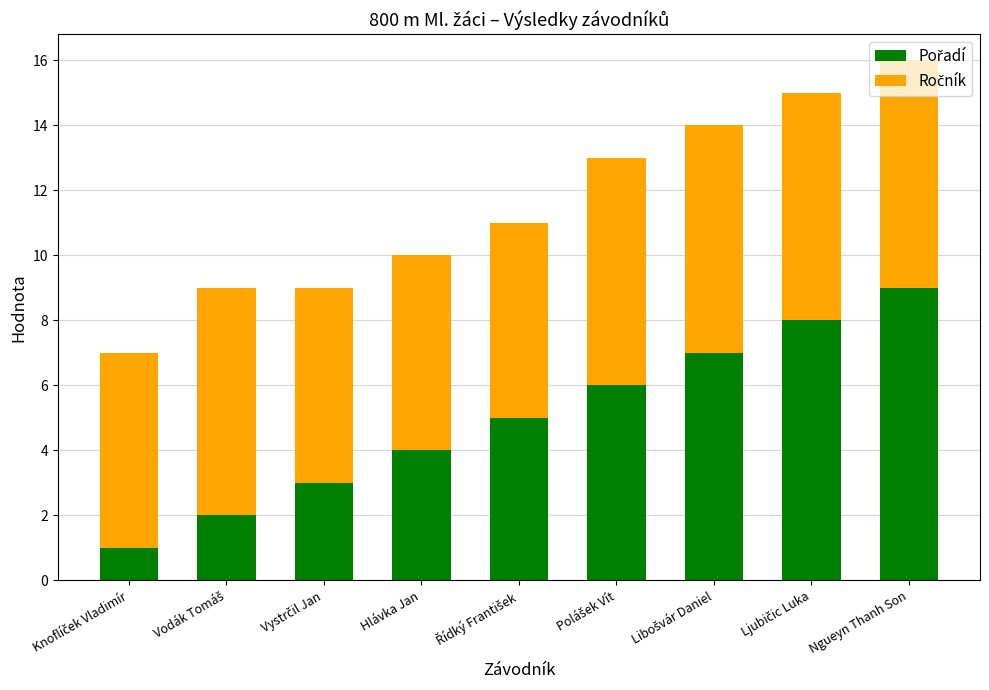

How many distinct data groups are displayed?

2